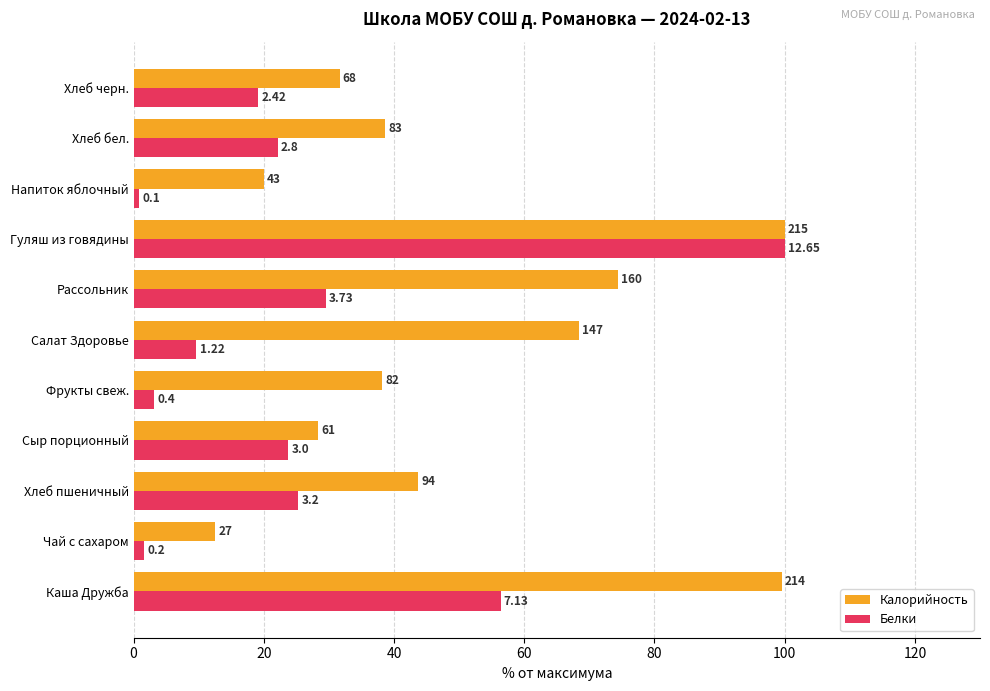

What are all the series names shown in the legend?

Калорийность, Белки